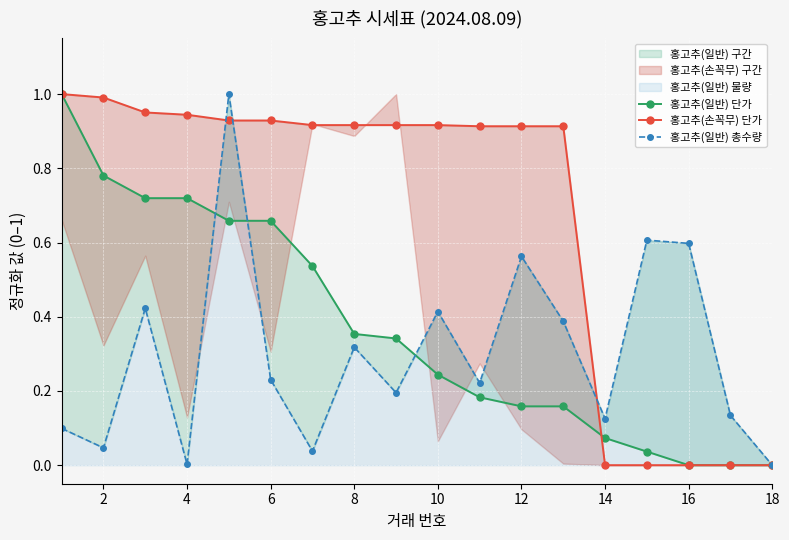

How many lines are shown in the chart?

3